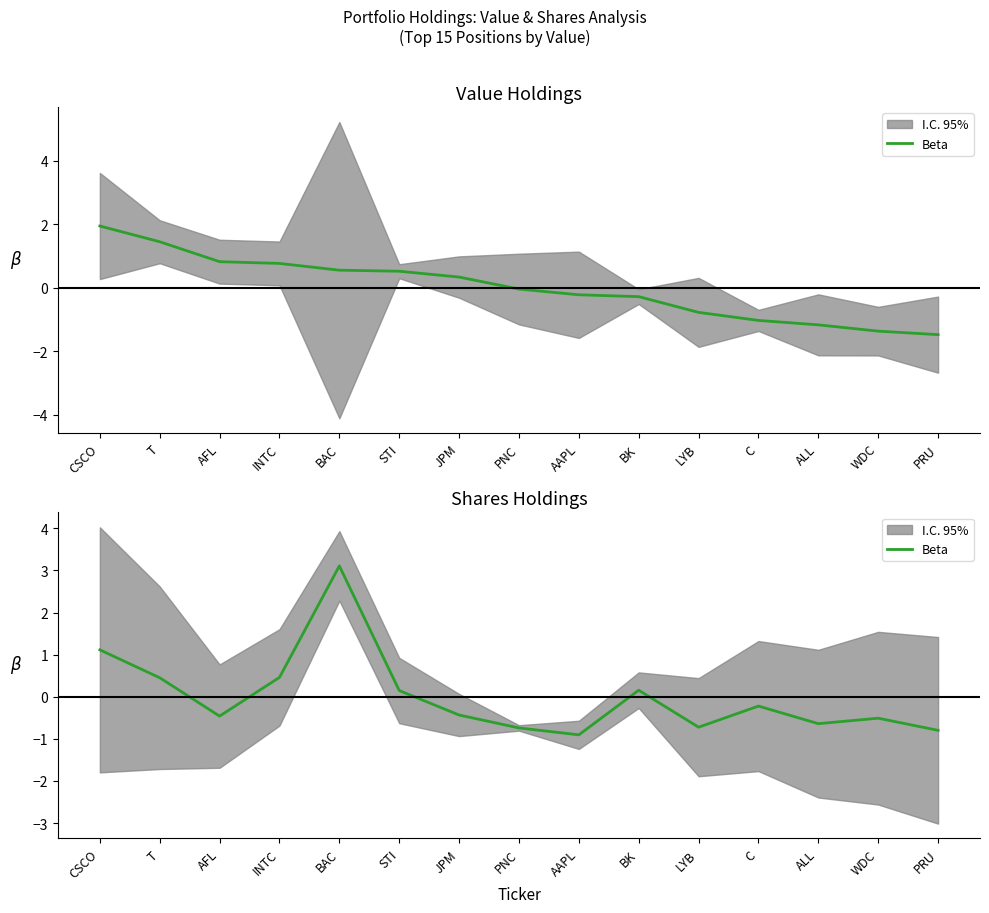

The value at C is -0.1. True or false?

False